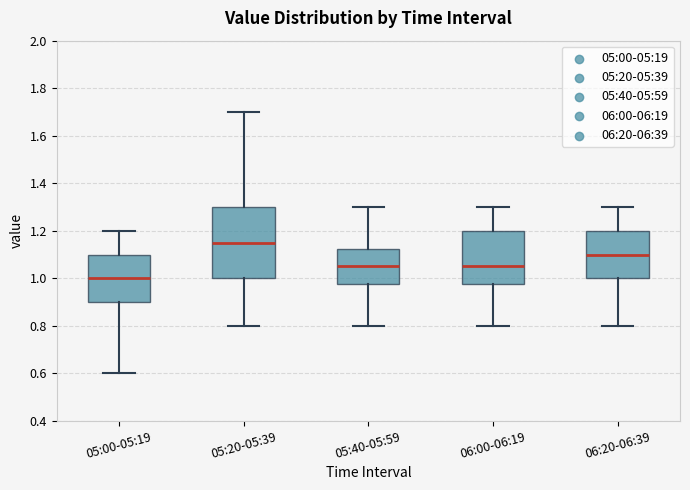

Comparing the boxes themselves (not the whiskers), which one is the tallest?

05:20-05:39